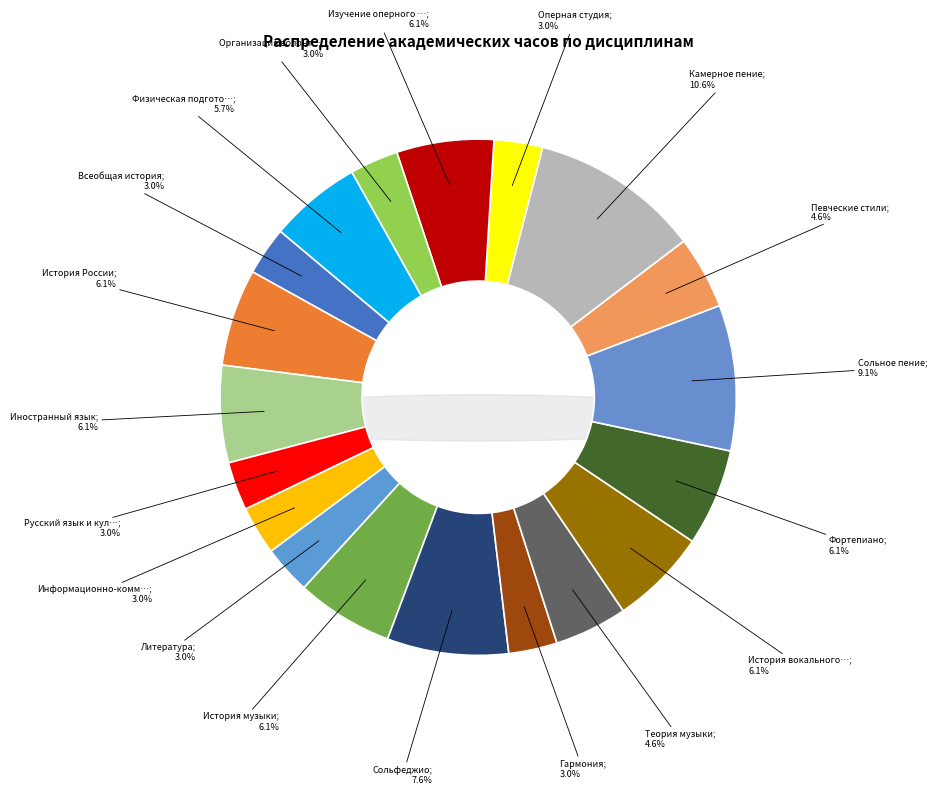

The Физическая подготовка slice represents 13% of the pie. True or false?

False